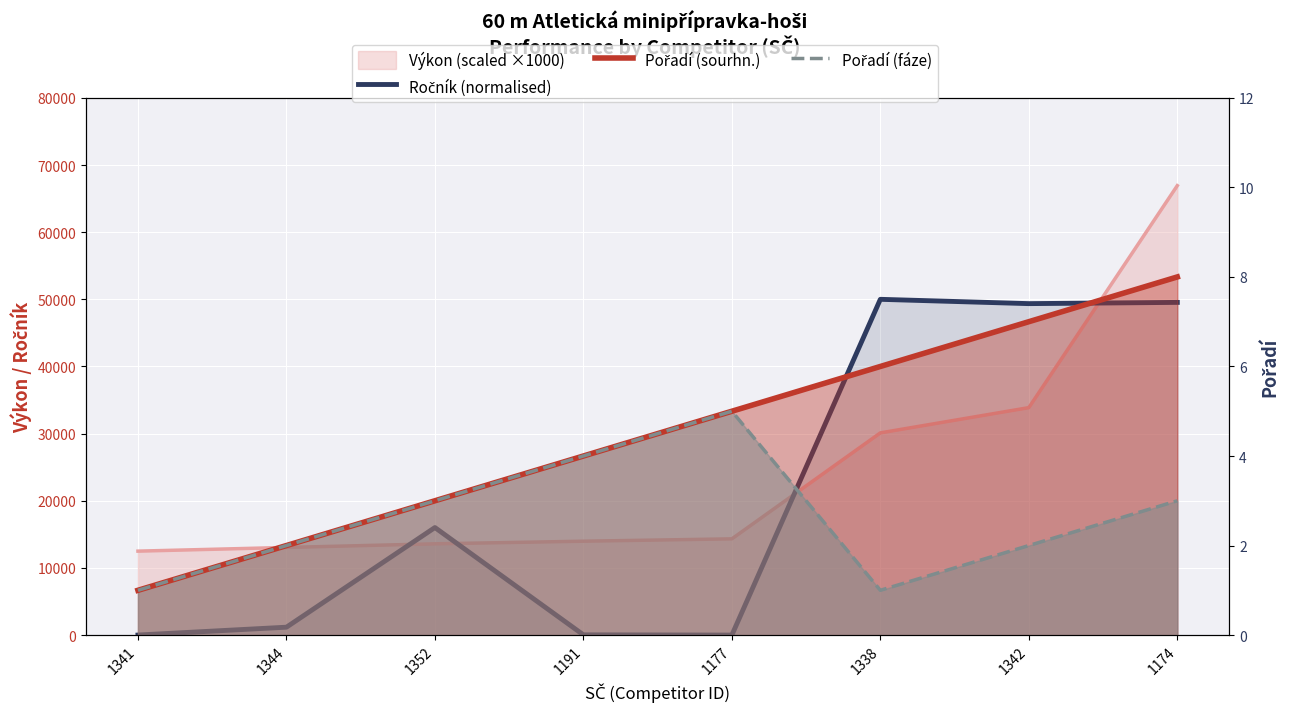

What is the label of the 8th point from the right?

1341